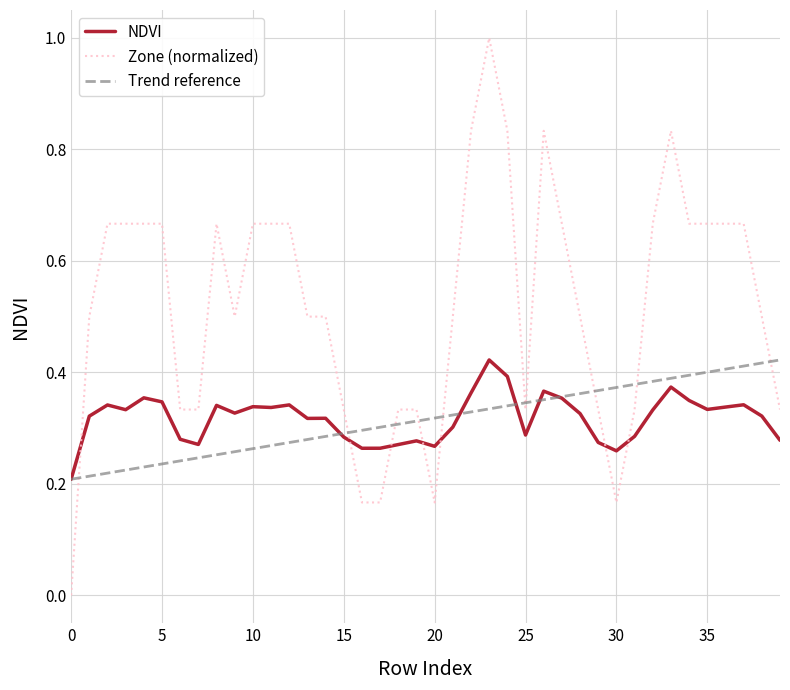

At which category is the sum across all series the highest?

23